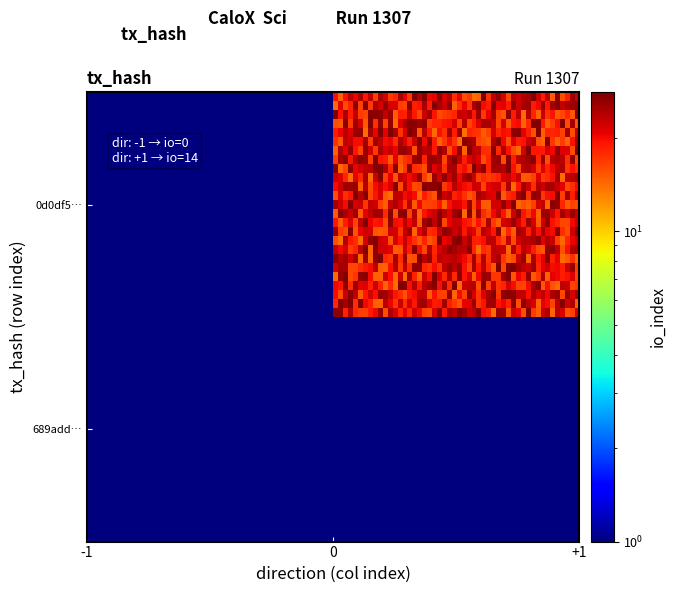

How many series are shown in this chart?

2